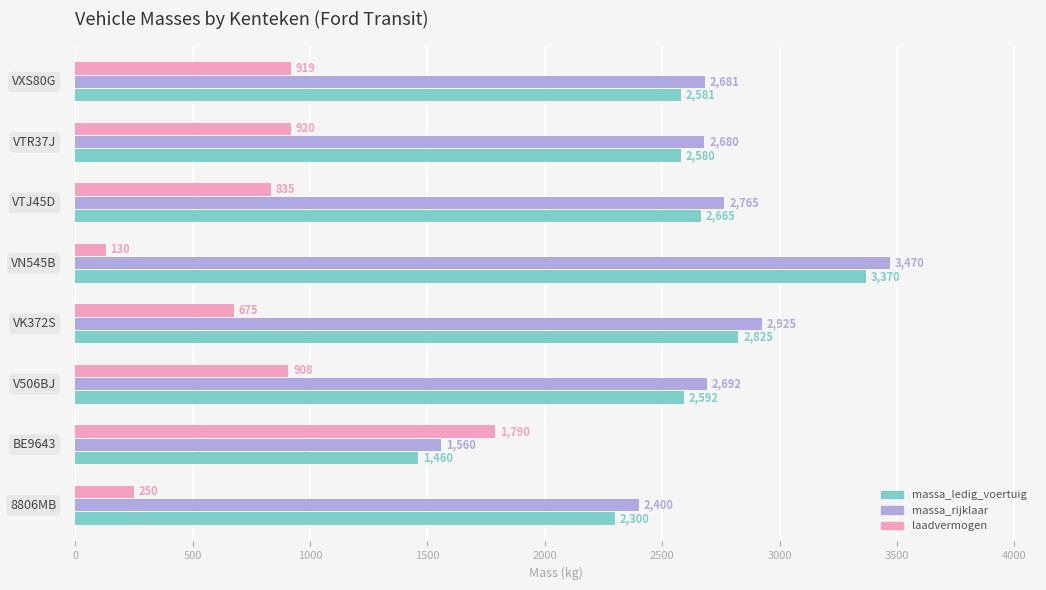

What is the difference between the maximum and second lowest values in the laadvermogen series?

1540